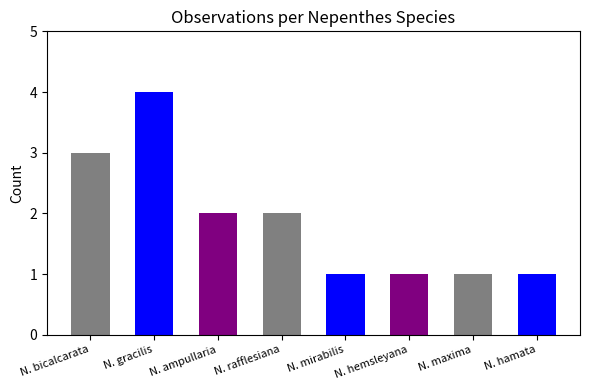

What is the minimum value shown in the chart?

1